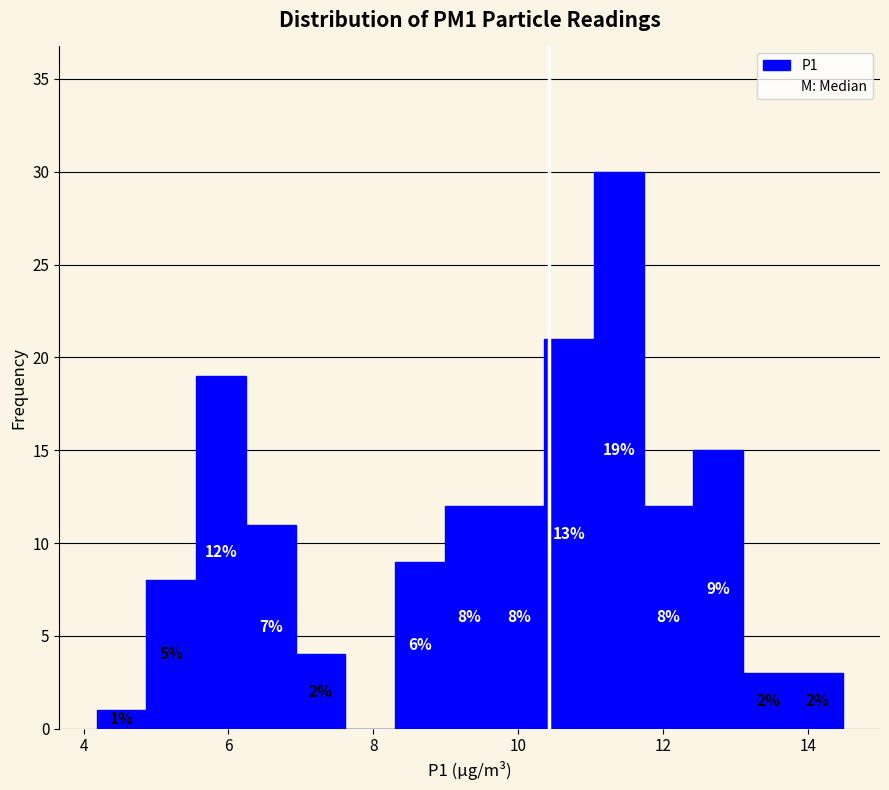

Around what value on the x-axis is the tallest bar? Give the approximate position of its centre, as read against the axis.

11.4